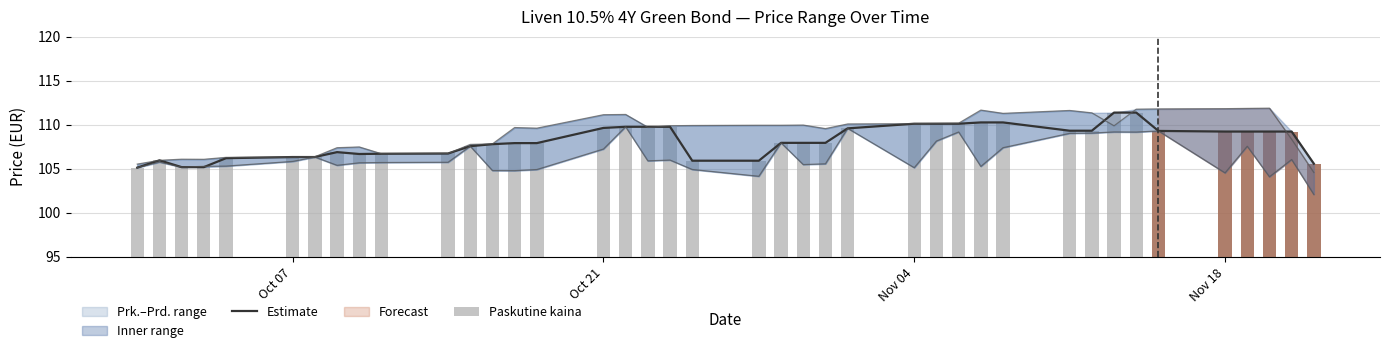

Does the chart contain stacked bars?

No